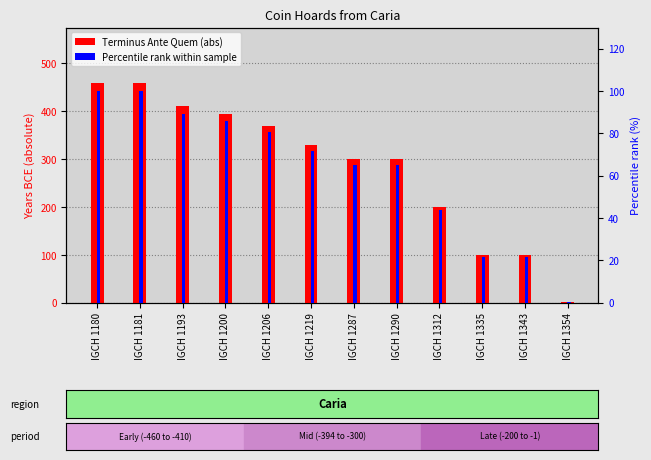

Between IGCH 1193 and IGCH 1206, which series saw the biggest shift?

Terminus Ante Quem (abs)